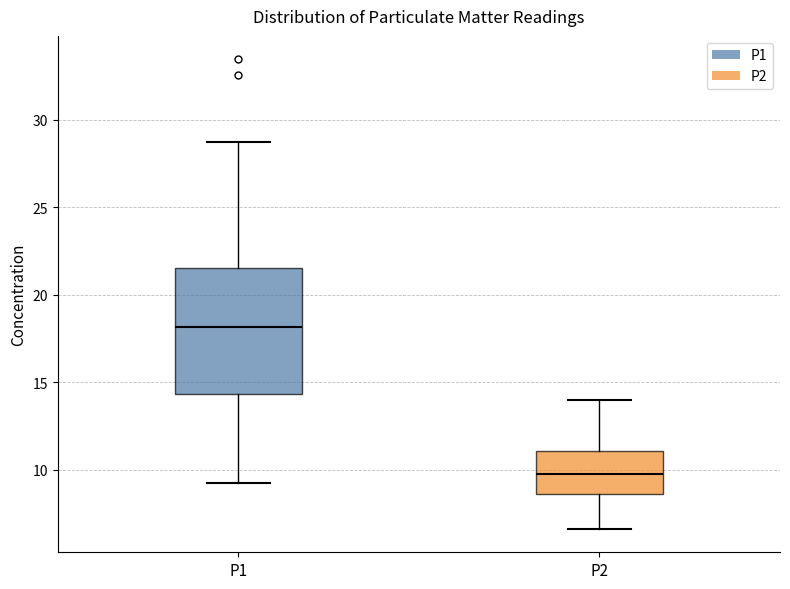

Reading left to right, read every box against the y-axis: the position of its median line, the range the box covers, and the ends of its whiskers. The values are not printed on the chart, so give them approximately, as read against the axis.

P1: median 18.0, box 14.5 to 21.5, whiskers 9.5 to 29.0
P2: median 10.0, box 8.5 to 11.0, whiskers 6.5 to 14.0